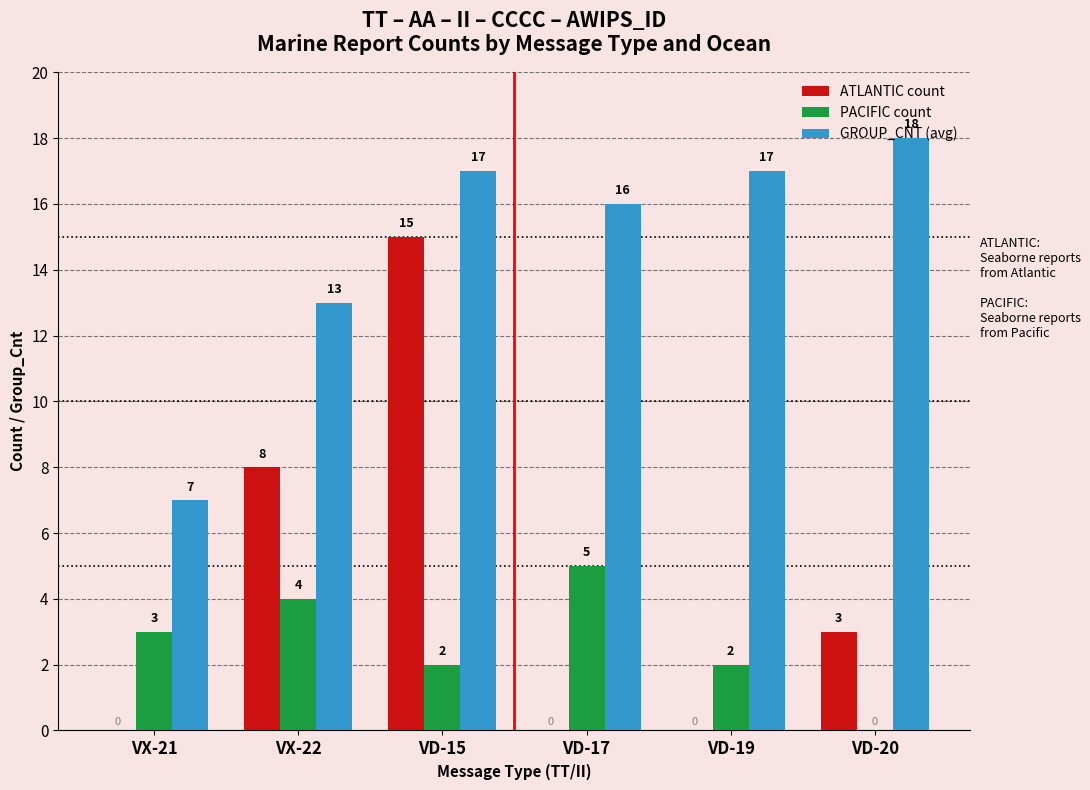

Is the value of GROUP_CNT (avg) at VD-20 greater than the value of PACIFIC count at VD-19?

Yes